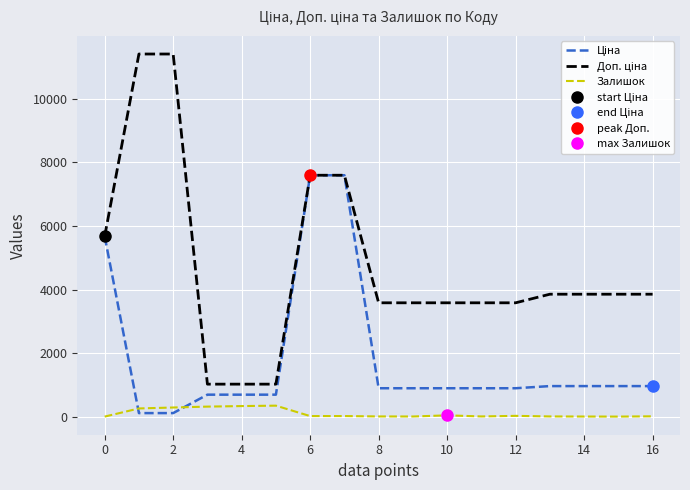

How many series are shown in this chart?

3